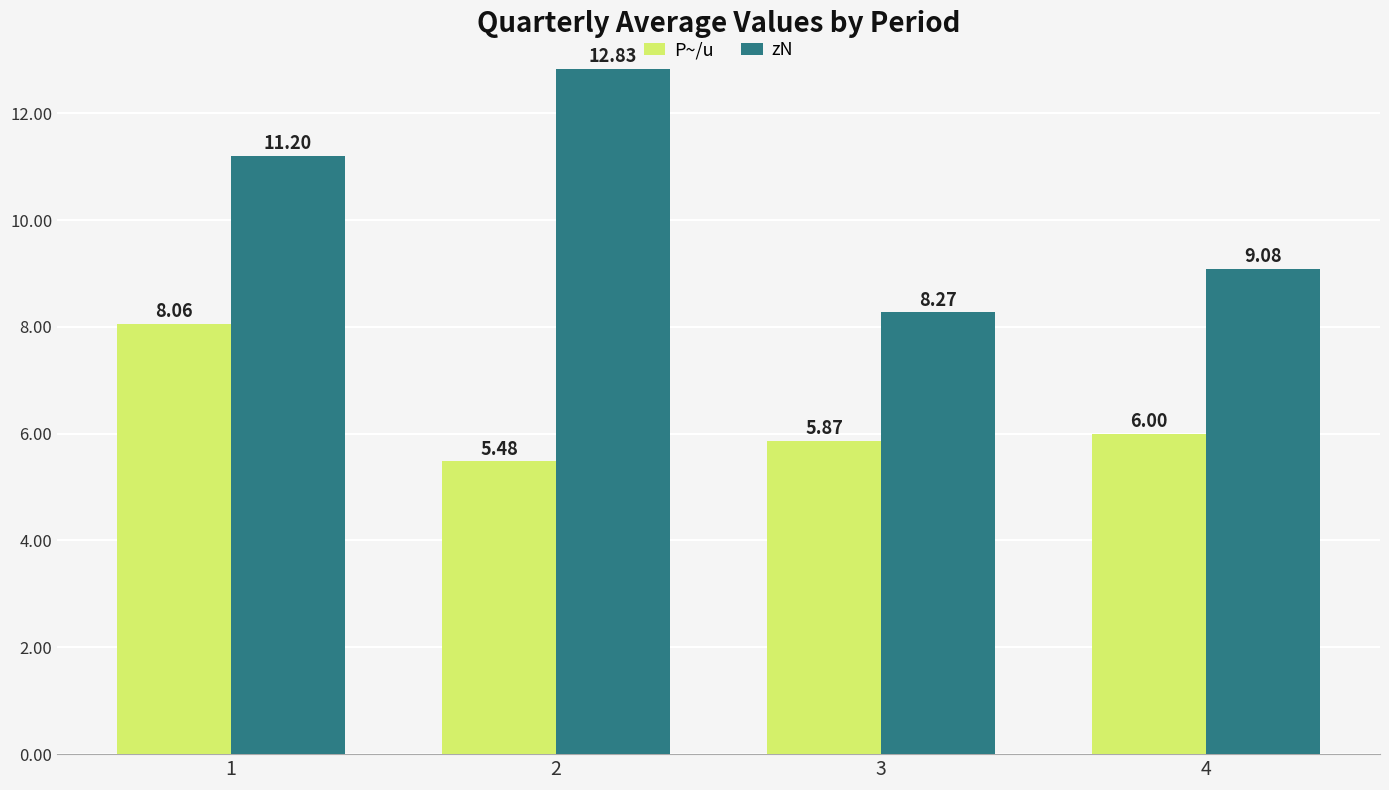

What is the difference between the second highest and second lowest values in the P~/u series?

0.1